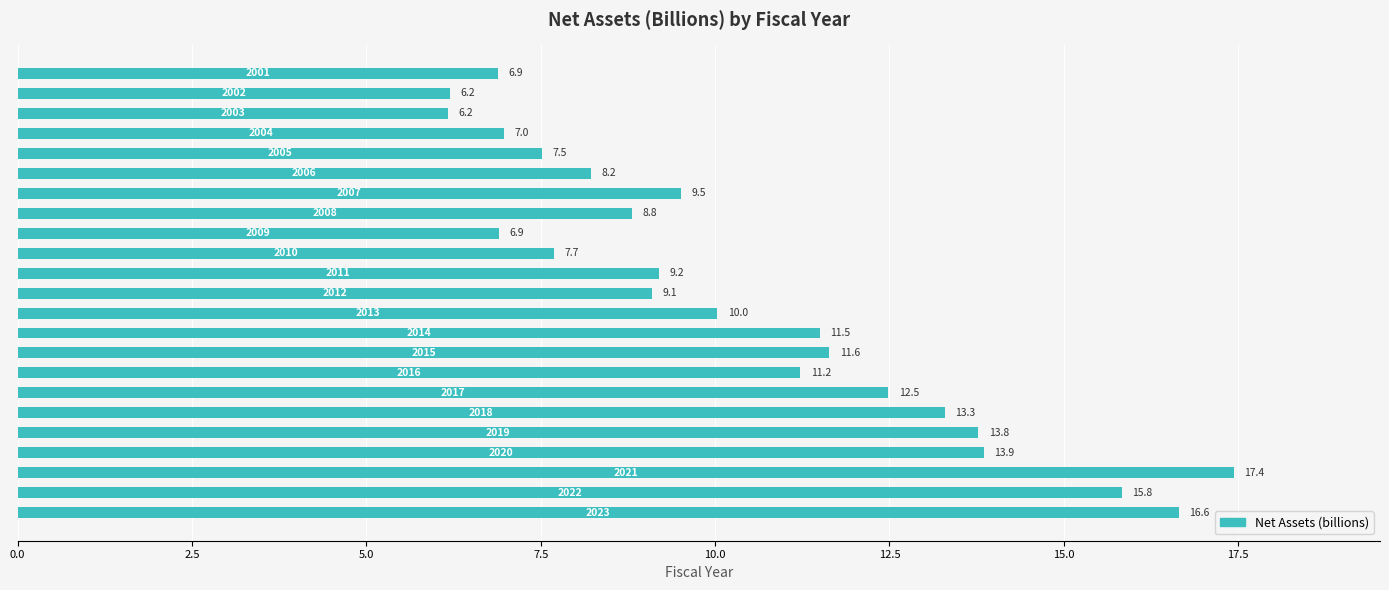

What is the value of the 3rd bar from the top?

6.2